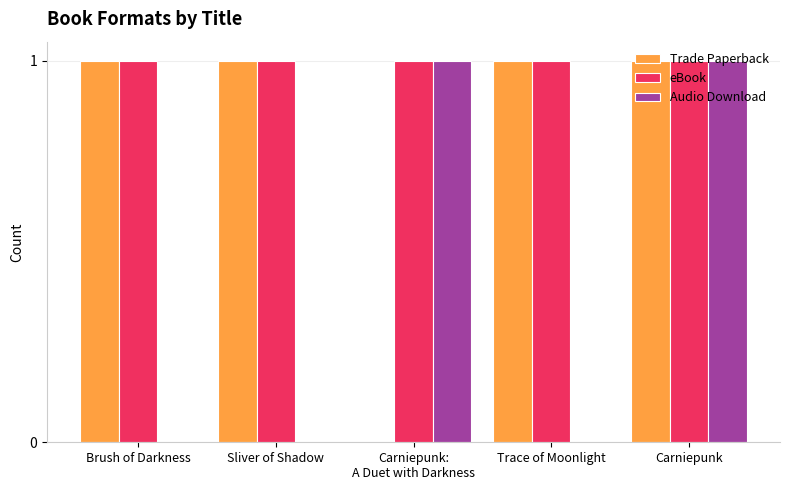

What is the sum of the Trade Paperback values at Brush of Darkness and Trace of Moonlight?

2